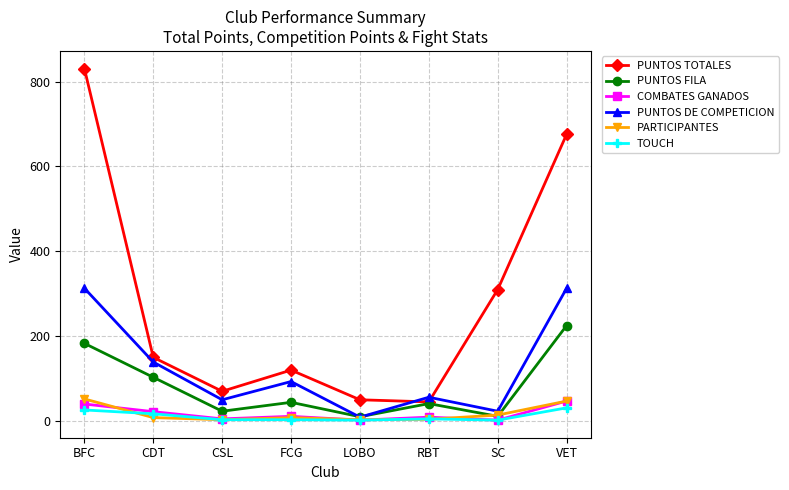

What is the minimum value for PUNTOS TOTALES?

45